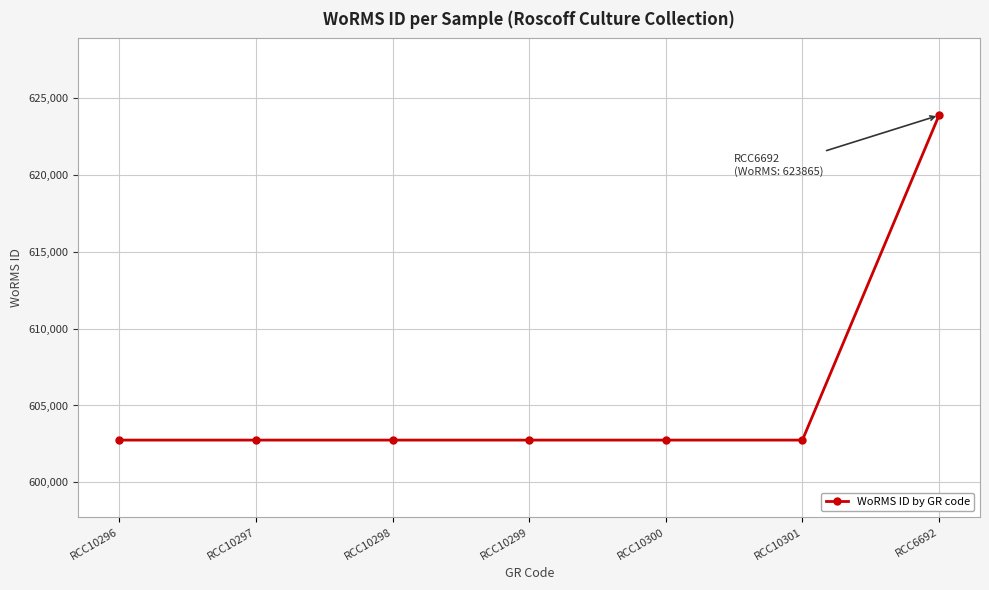

Which category has the highest value across all series?

RCC6692